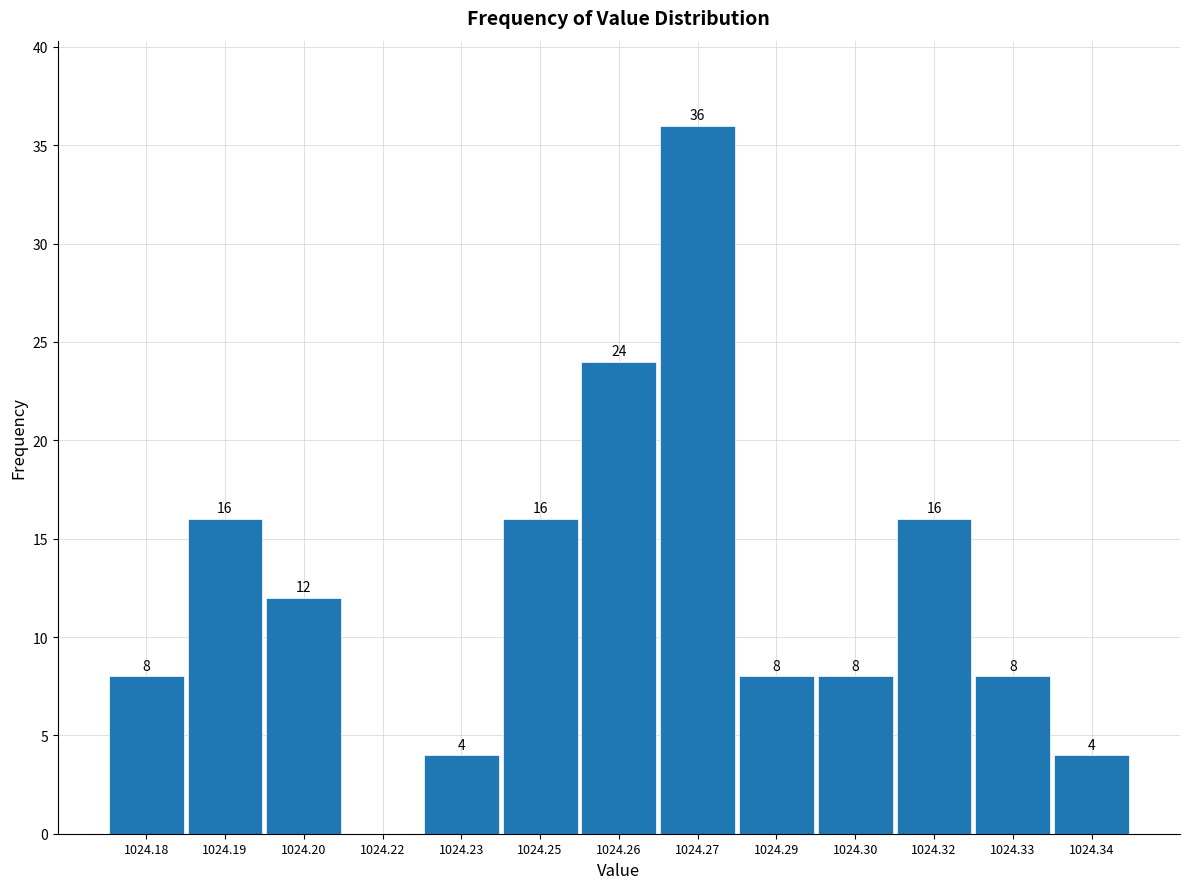

Reading right to left, what are all the values shown in this chart?

1024.34=4	1024.33=8	1024.32=16	1024.30=8	1024.29=8	1024.27=36	1024.26=24	1024.25=16	1024.23=4	1024.22=0	1024.20=12	1024.19=16	1024.18=8